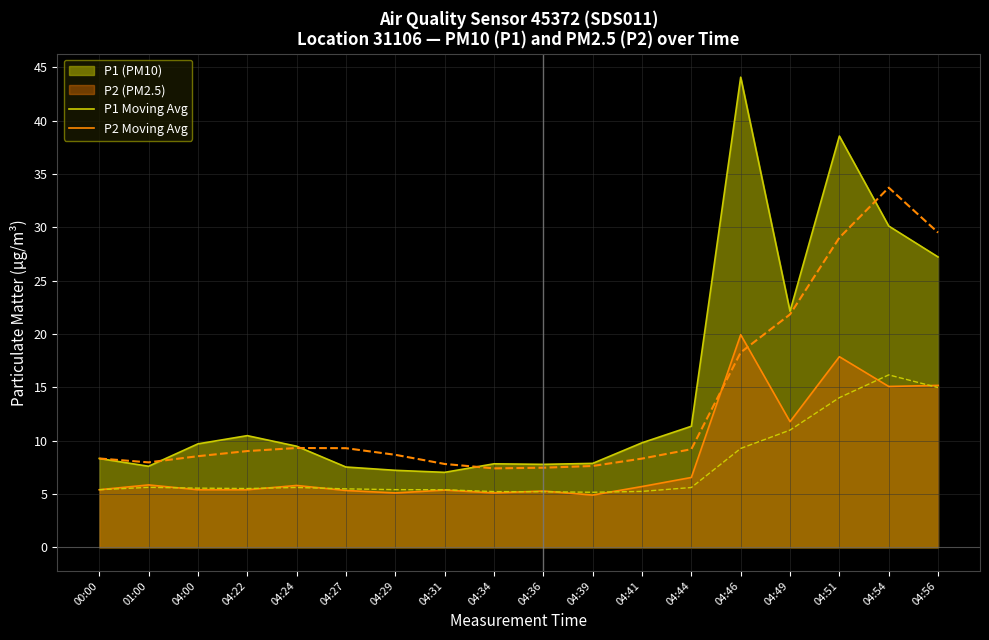

At which category is the sum across all series the highest?

04:46